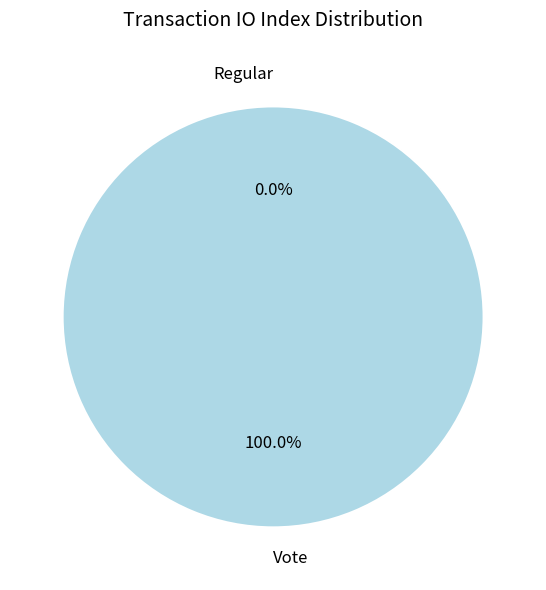

What percentage is the Vote slice, to the nearest percent?

100%